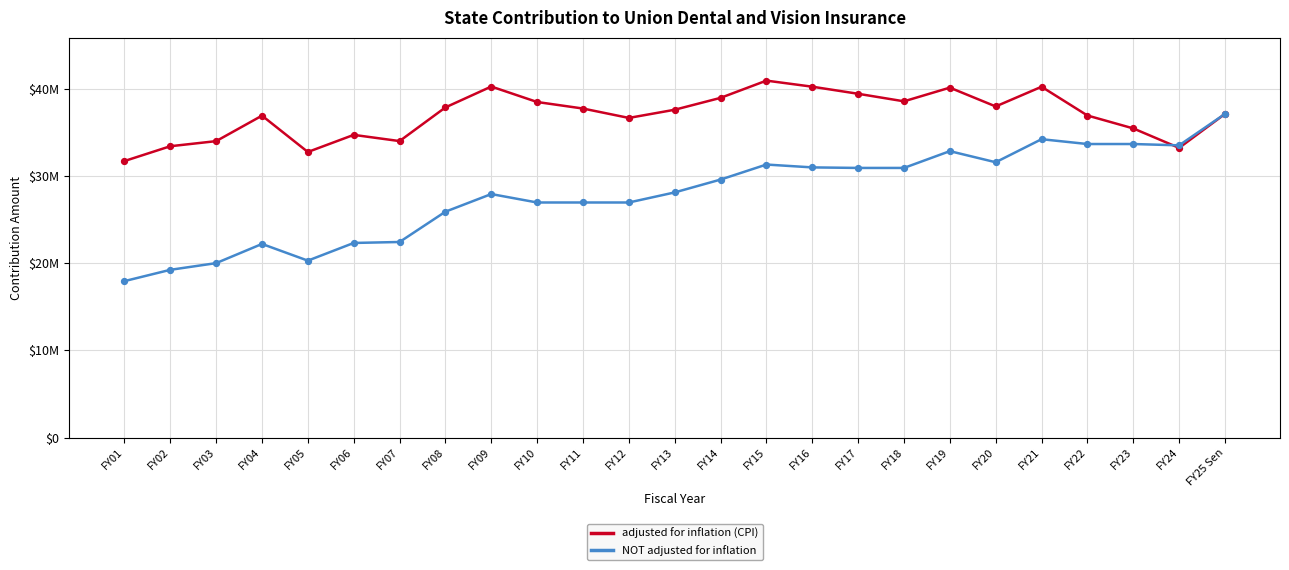

Which series has the largest total across all categories?

adjusted for inflation (CPI)